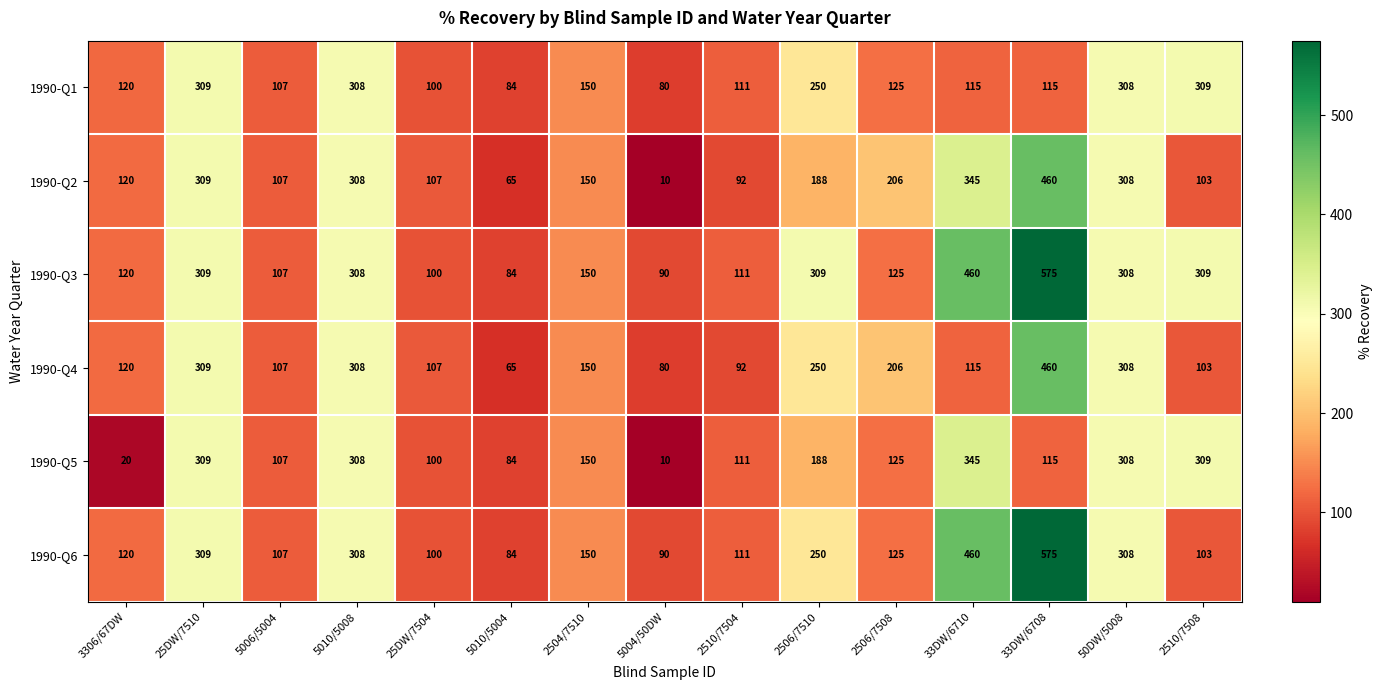

What is the highest value of the 1990-Q4 series?

460